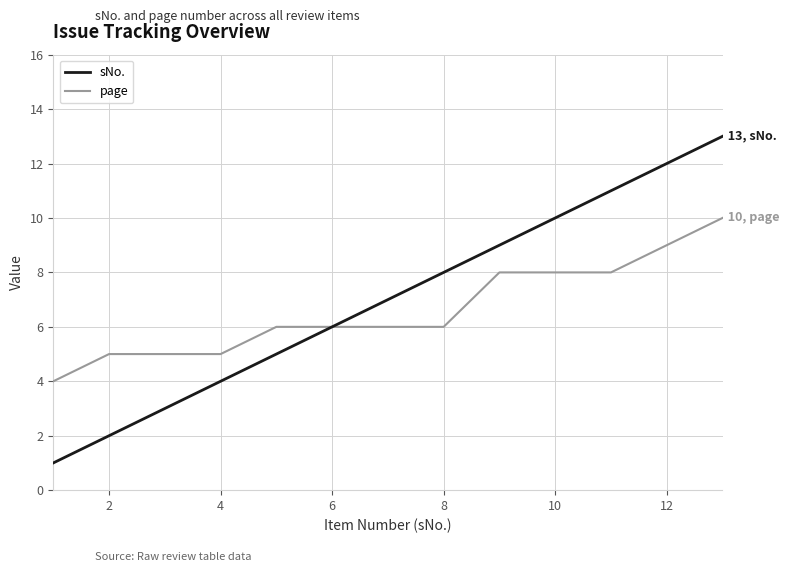

What is the maximum value for sNo.?

13